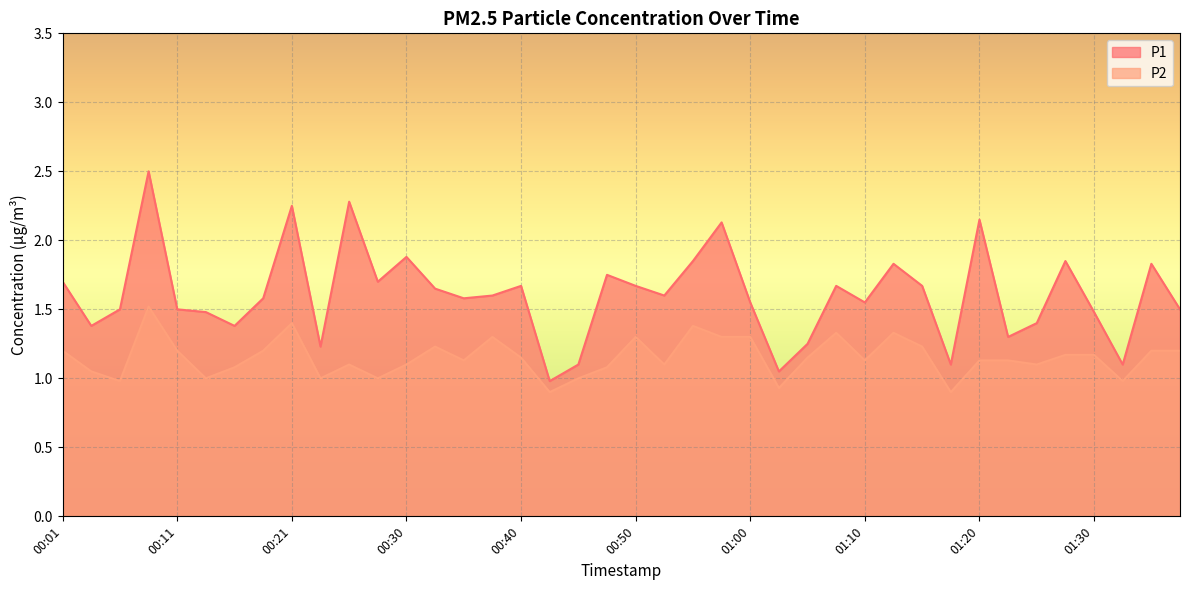

At how many categories does at least one series exceed 1?

39